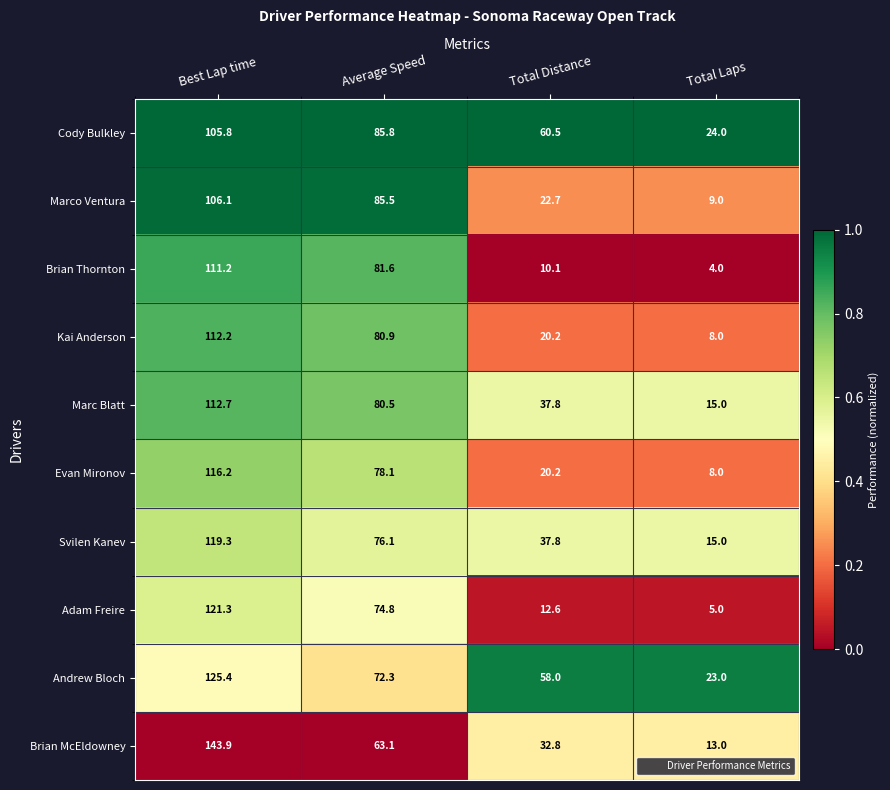

The Adam Freire series shows 121.3 at Best Lap time. True or false?

True